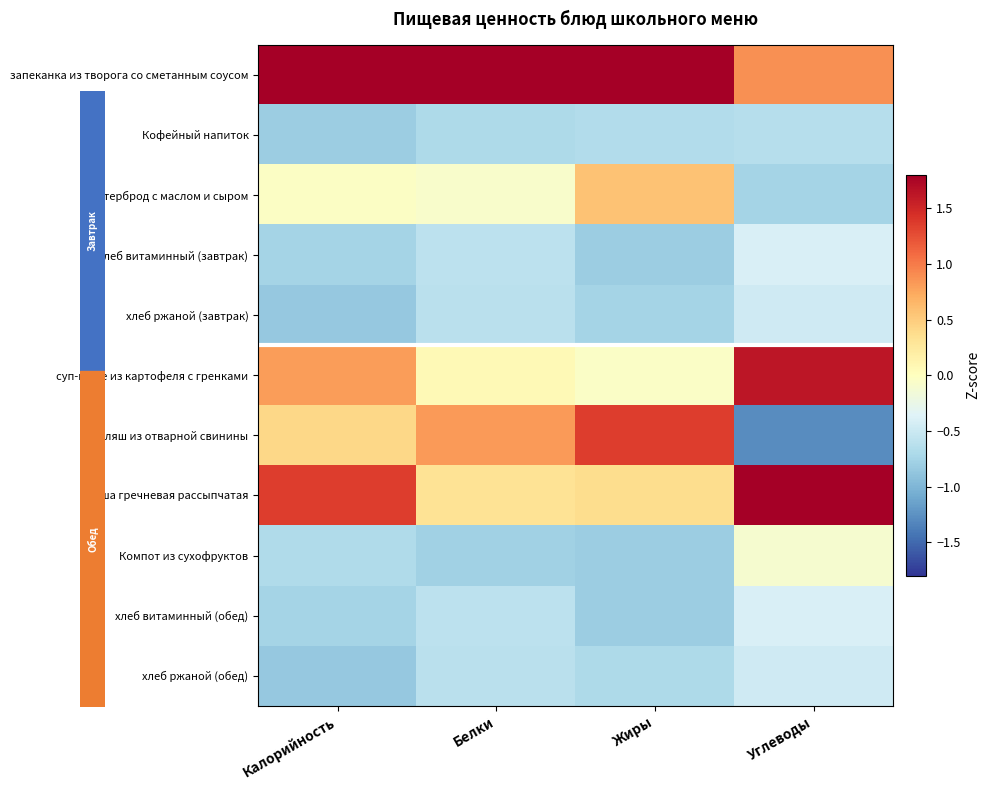

Reading right to left, list all the values displayed in this chart.

запеканка из творога со сметанным соусом: Углеводы=0.9	Жиры=2.3	Белки=2.8	Калорийность=2.2
Кофейный напиток: Углеводы=-0.6	Жиры=-0.7	Белки=-0.7	Калорийность=-0.8
бутерброд с маслом и сыром: Углеводы=-0.8	Жиры=0.6	Белки=-0.1	Калорийность=-0.0
хлеб витаминный (завтрак): Углеводы=-0.4	Жиры=-0.8	Белки=-0.6	Калорийность=-0.8
хлеб ржаной (завтрак): Углеводы=-0.5	Жиры=-0.7	Белки=-0.6	Калорийность=-0.9
суп-пюре из картофеля с гренками: Углеводы=1.6	Жиры=-0.0	Белки=0.1	Калорийность=0.8
гуляш из отварной свинины: Углеводы=-1.3	Жиры=1.4	Белки=0.8	Калорийность=0.4
каша гречневая рассыпчатая: Углеводы=2.0	Жиры=0.4	Белки=0.3	Калорийность=1.4
Компот из сухофруктов: Углеводы=-0.1	Жиры=-0.8	Белки=-0.8	Калорийность=-0.7
хлеб витаминный (обед): Углеводы=-0.4	Жиры=-0.8	Белки=-0.6	Калорийность=-0.8
хлеб ржаной (обед): Углеводы=-0.5	Жиры=-0.7	Белки=-0.6	Калорийность=-0.9